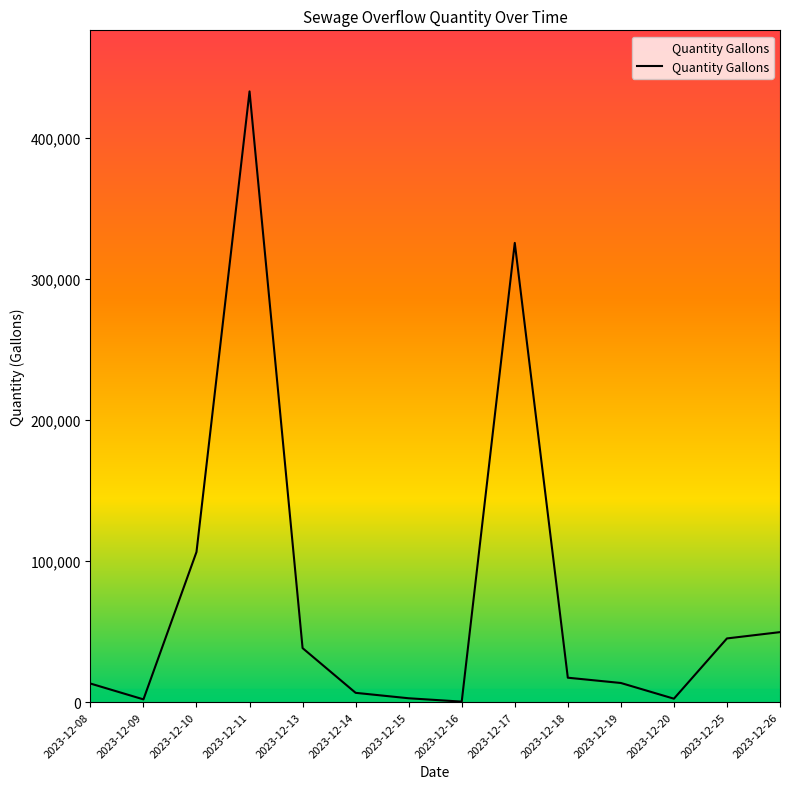

Is it true that the value at 2023-12-18 is 17274?

True